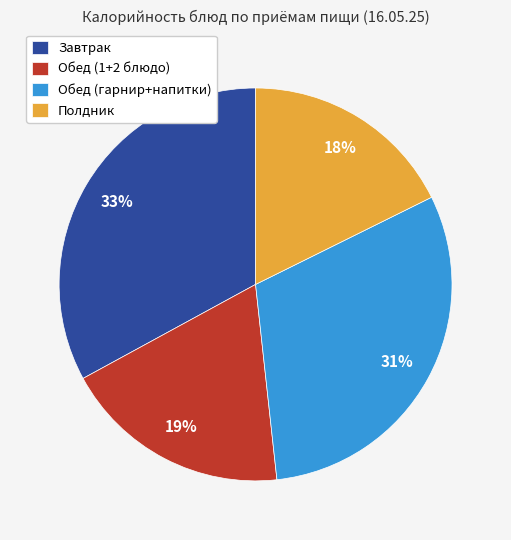

What percentage is the Завтрак slice, to the nearest percent?

33%